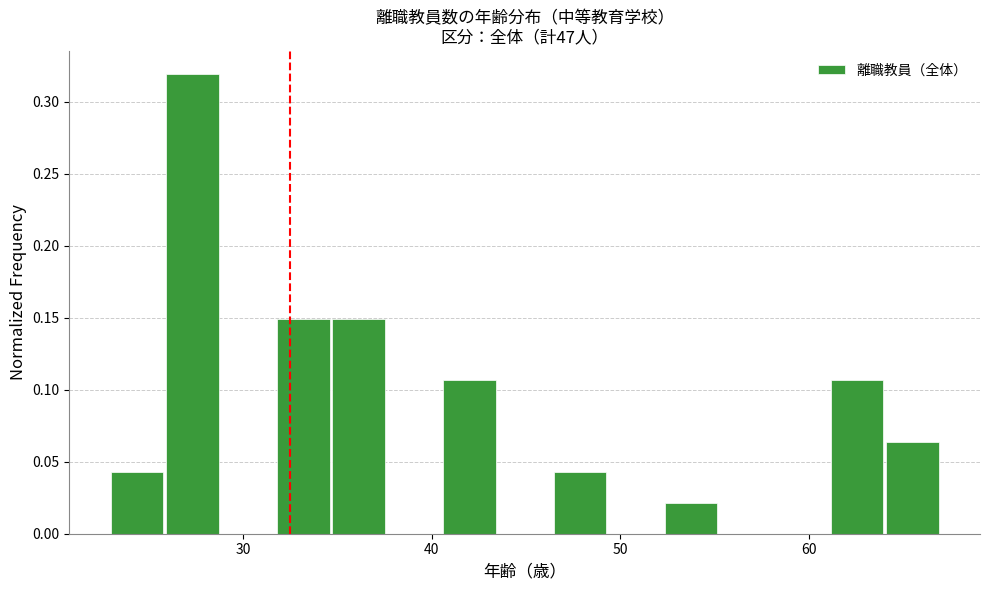

Read against the x-axis, roughly where is the centre of the tallest bar?

27